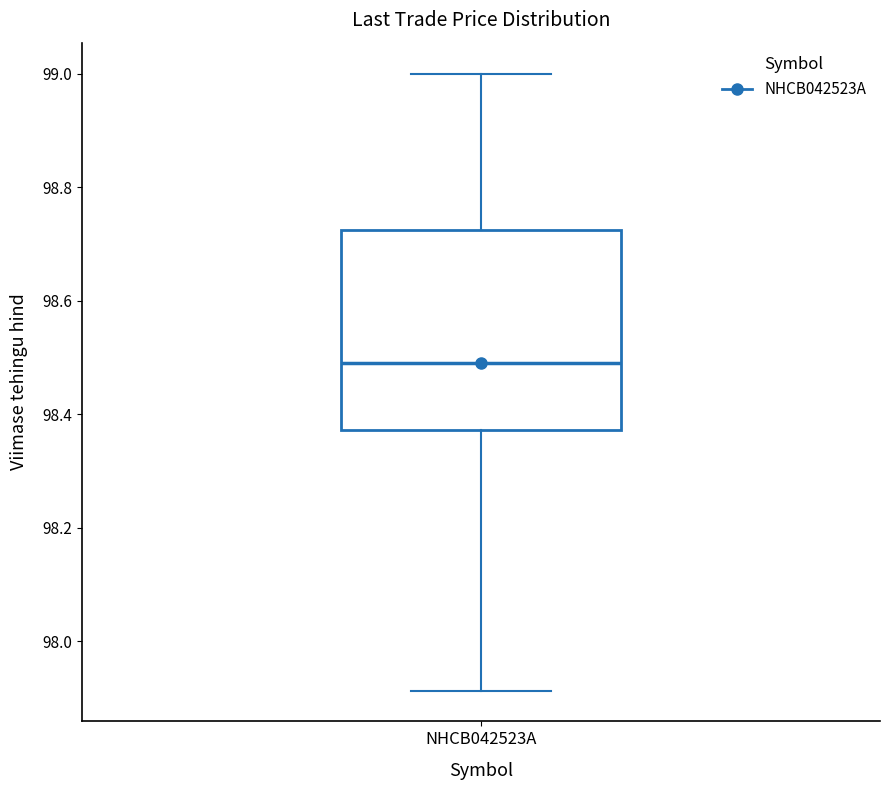

Read this box plot against the y-axis: the position of the median line, the range covered by the box, and the ends of both whiskers. The values are not printed on the chart, so give them approximately, as read against the axis.

median 98.50, box 98.38 to 98.72, whiskers 97.92 to 99.00